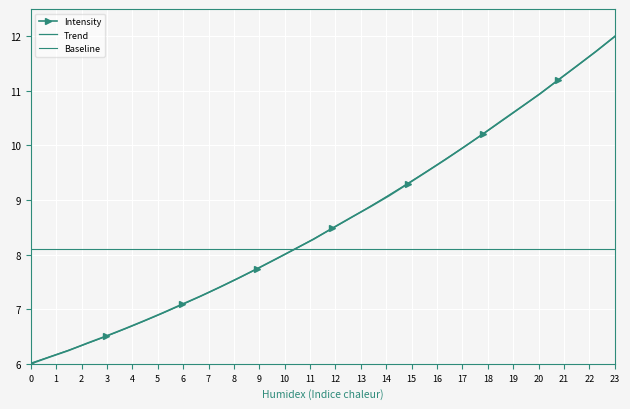

At which label does Intensity reach its peak?

23